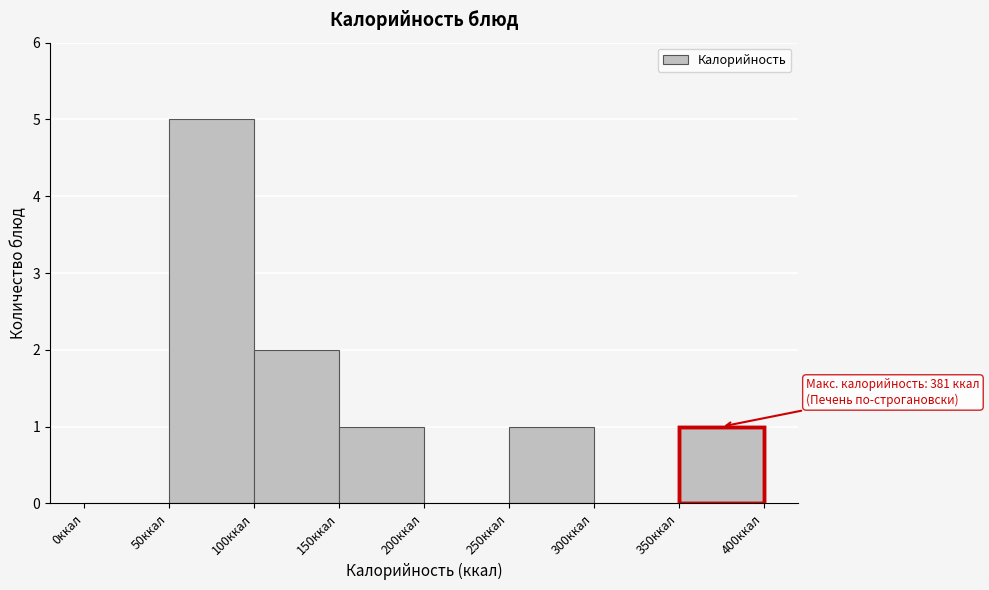

Over which range of the x-axis is the bar tallest?

50 to 100